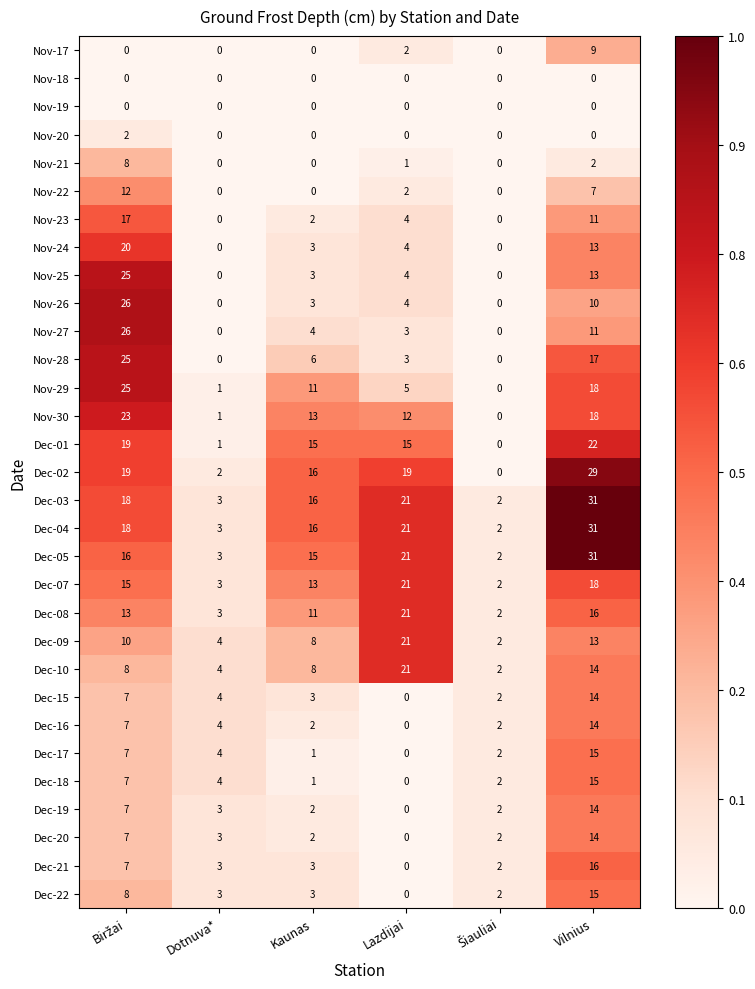

True or false: Dec-04 has a value of 21 at Lazdijai.

True